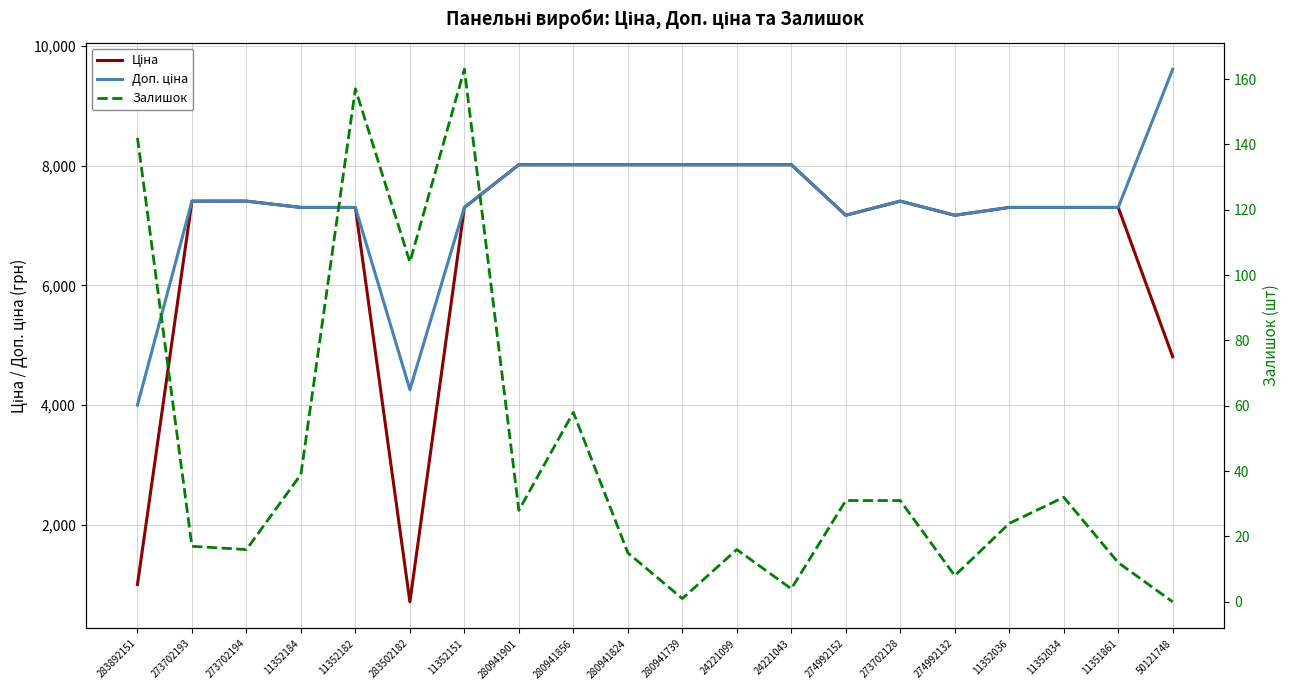

What is the average value of the Доп. ціна series?

7319.5